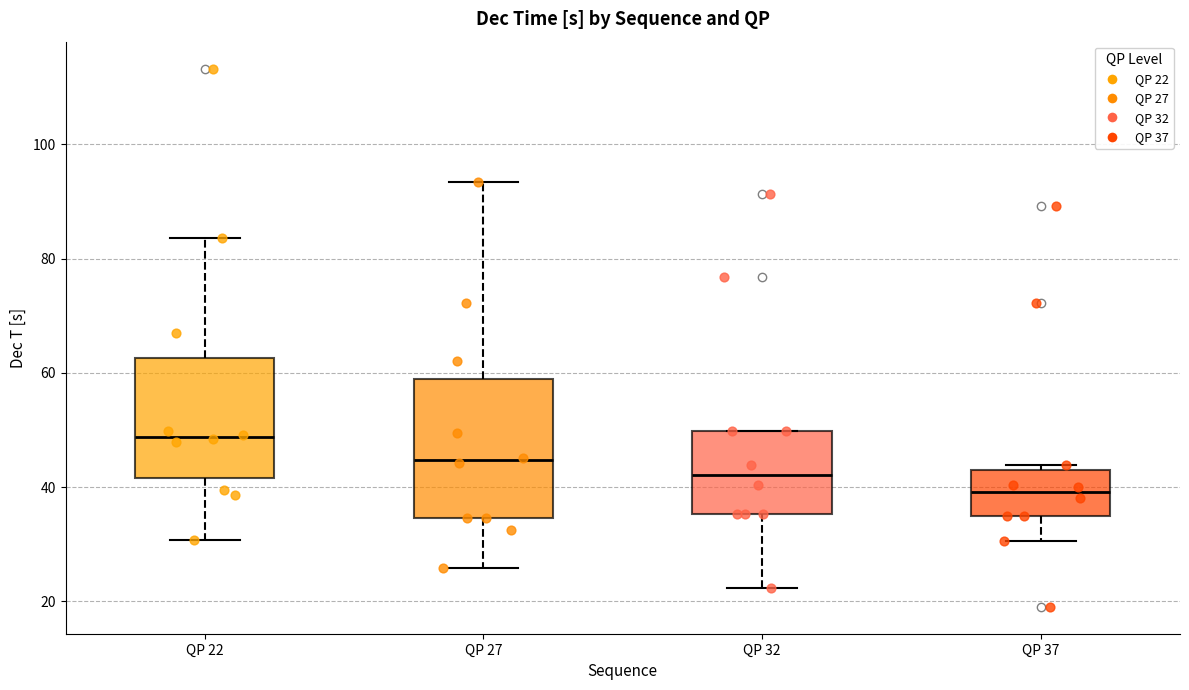

Reading left to right, read every box against the y-axis: the position of its median line, the range the box covers, and the ends of its whiskers. The values are not printed on the chart, so give them approximately, as read against the axis.

QP 22: median 48, box 42 to 62, whiskers 30 to 84
QP 27: median 44, box 34 to 58, whiskers 26 to 94
QP 32: median 42, box 36 to 50, whiskers 22 to 50
QP 37: median 40, box 34 to 42, whiskers 30 to 44